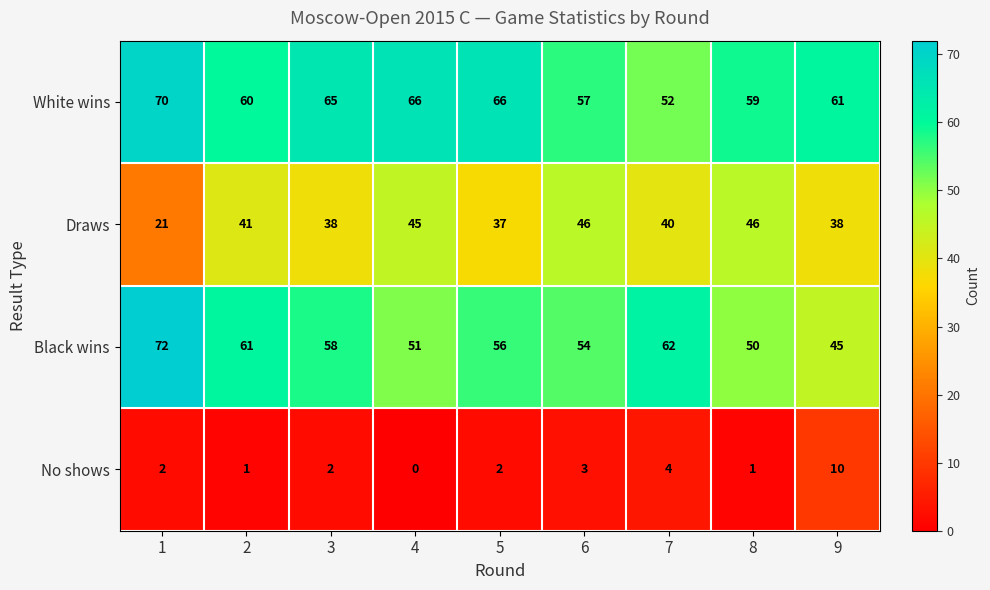

Which label corresponds to the smallest value in the chart?

4